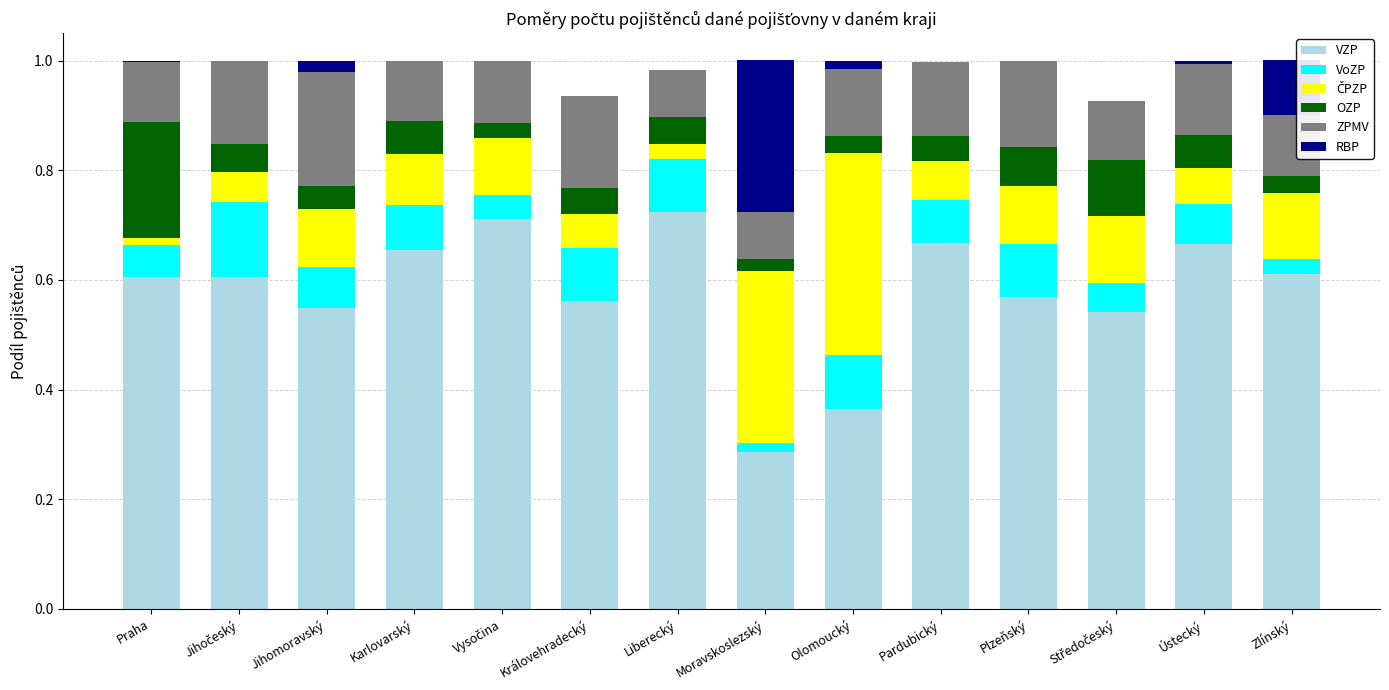

What is the sum of all ČPZP values?

1.6